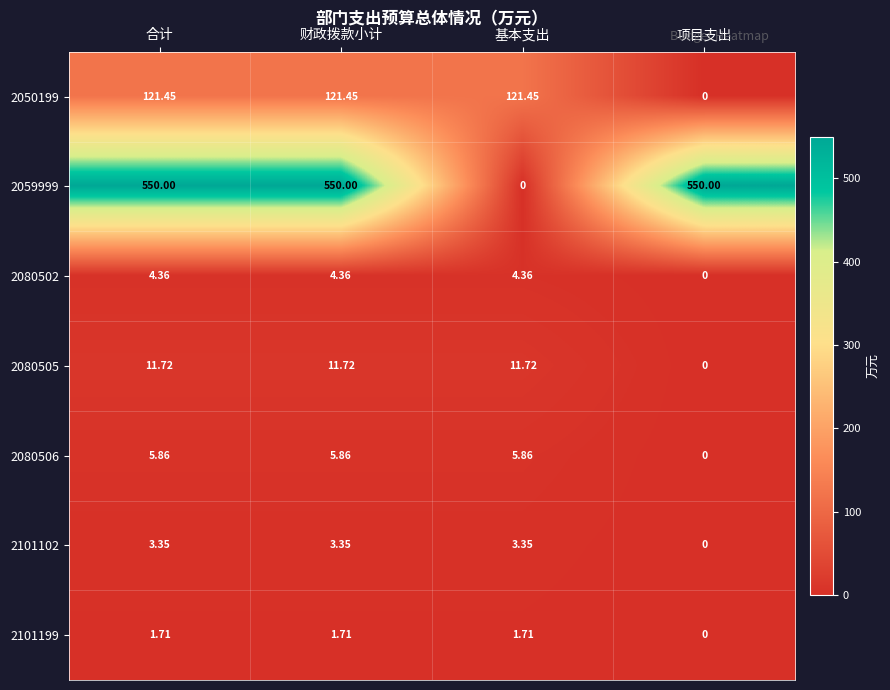

At how many categories does at least one series exceed 507?

3